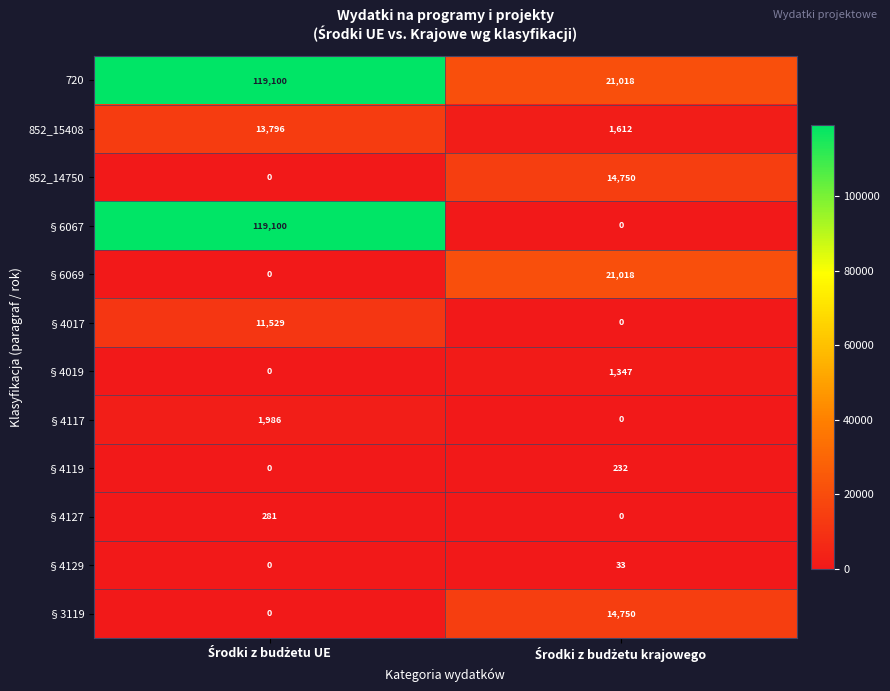

What is the difference between the maximum and minimum values in the 852_15408 series?

12184